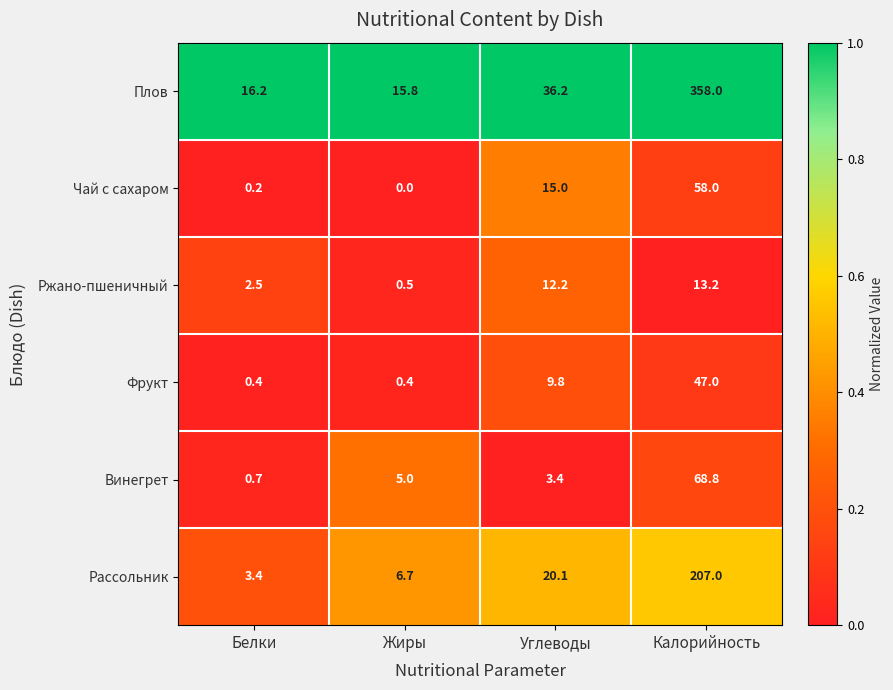

The Ржано-пшеничный series shows 12.2 at Углеводы. True or false?

True